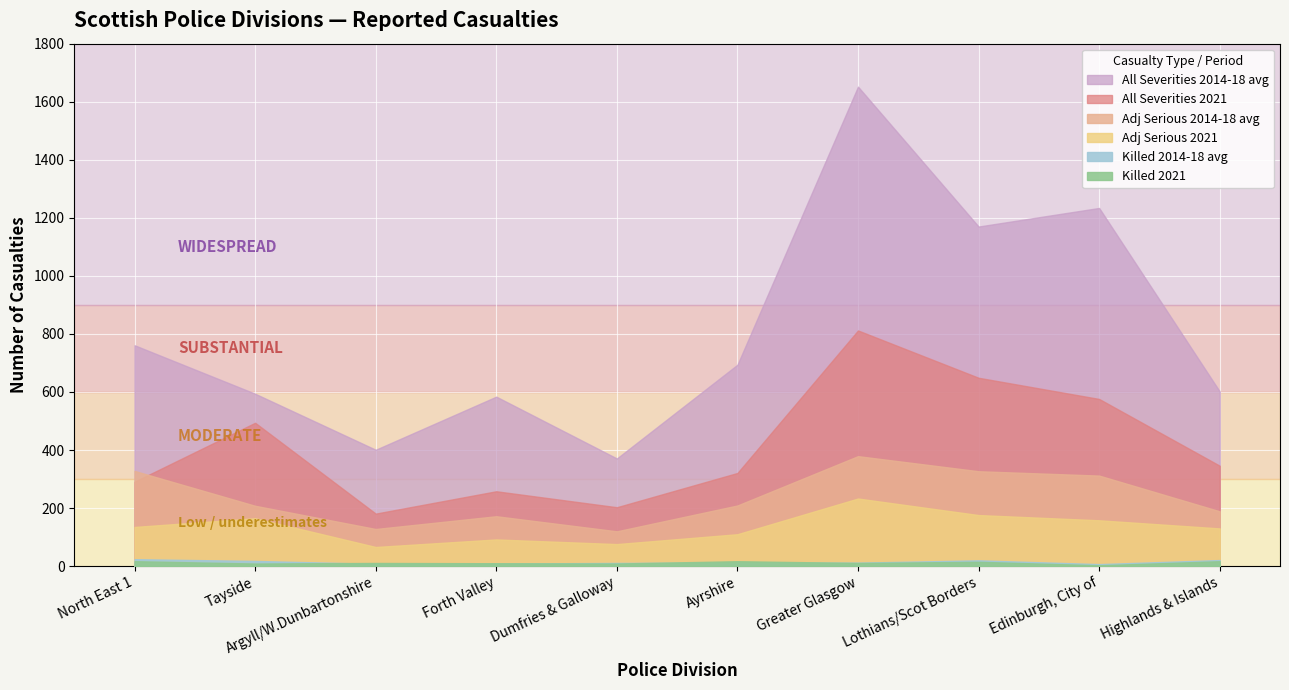

How many lines are shown in the chart?

6